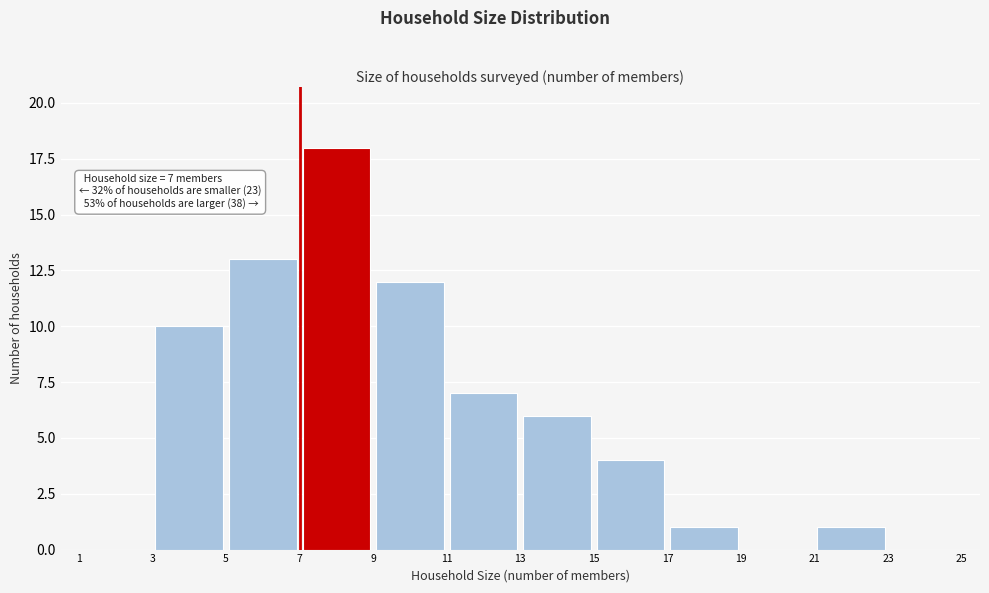

Over which range of the x-axis is the bar tallest?

7 to 9